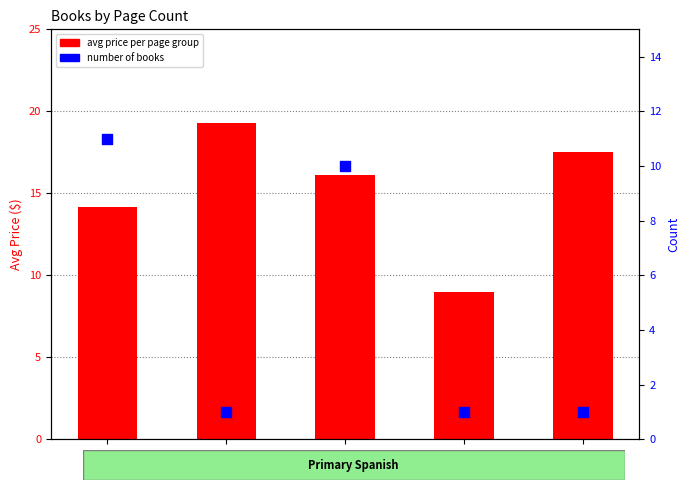

What is the total value across all series at 32?

25.2